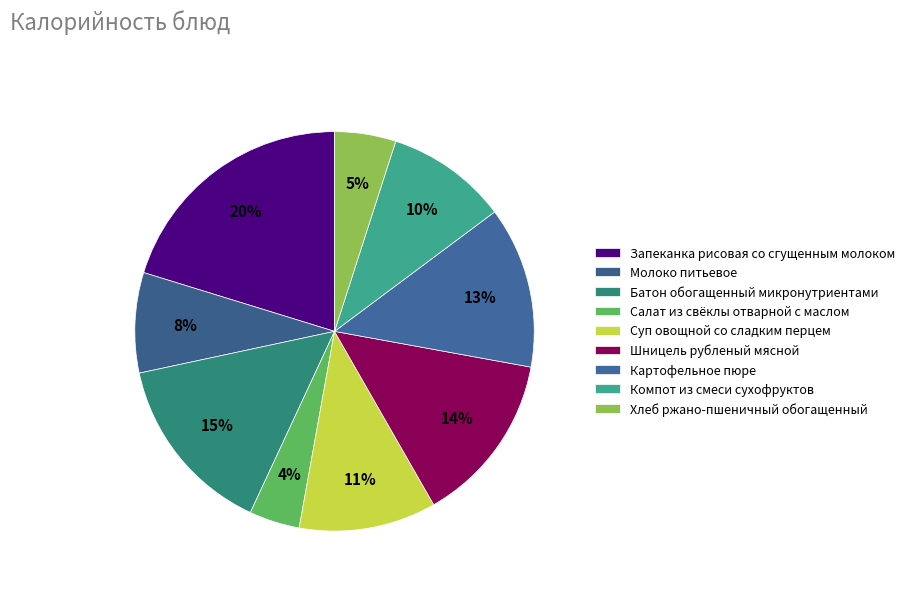

What is the smallest slice in the pie chart?

Салат из свёклы отварной с маслом